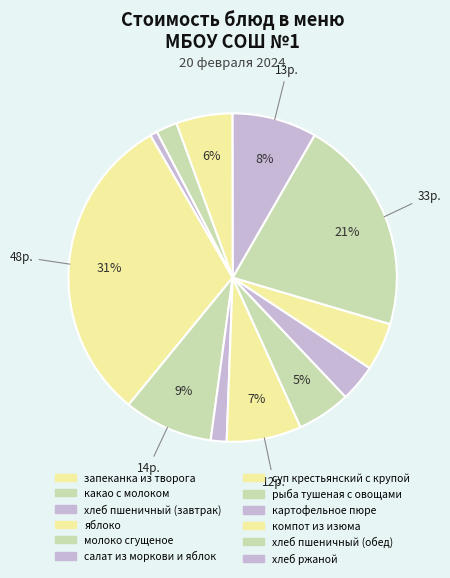

Is there any slice that represents more than half of the pie?

No